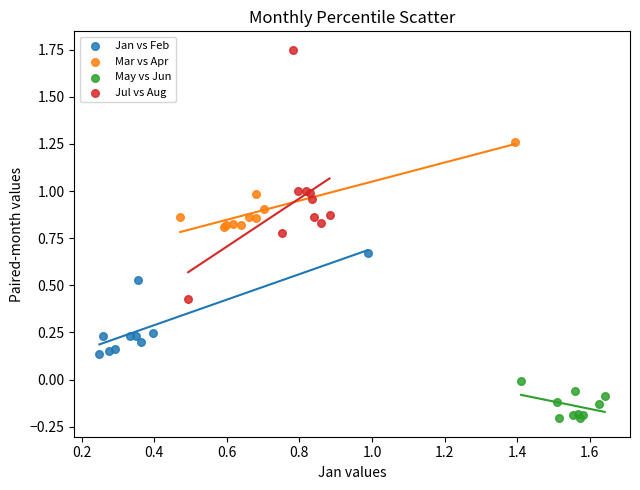

Which series reaches the minimum Y coordinate?

May vs Jun